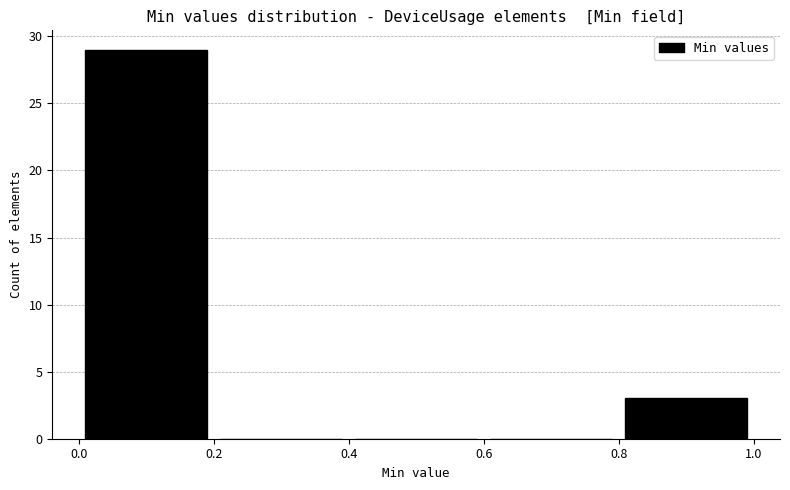

What is the height of the bar covering 0.8 to 1.0 on the x-axis? The values are not printed on the chart, so give them approximately, as read against the axis.

3